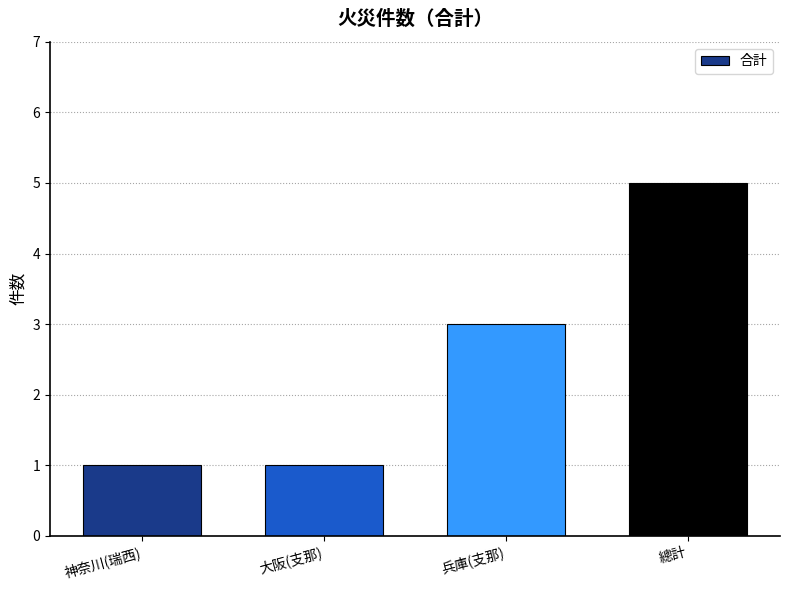

Approximately how many times larger is the value at 神奈川(瑞西) compared to 大阪(支那)?

1.0